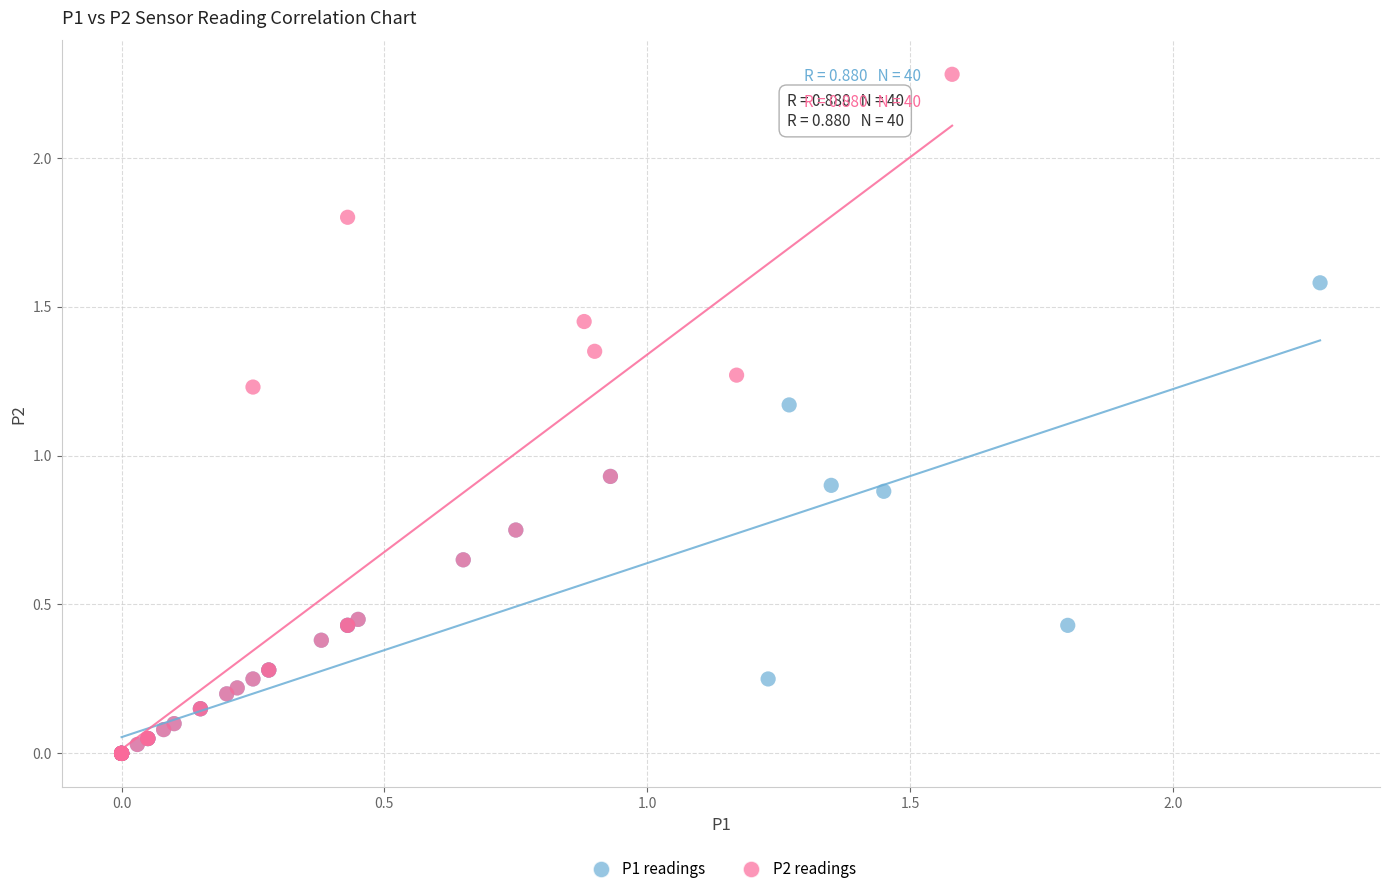

Which series has the largest Y range (max minus min)?

P2 readings